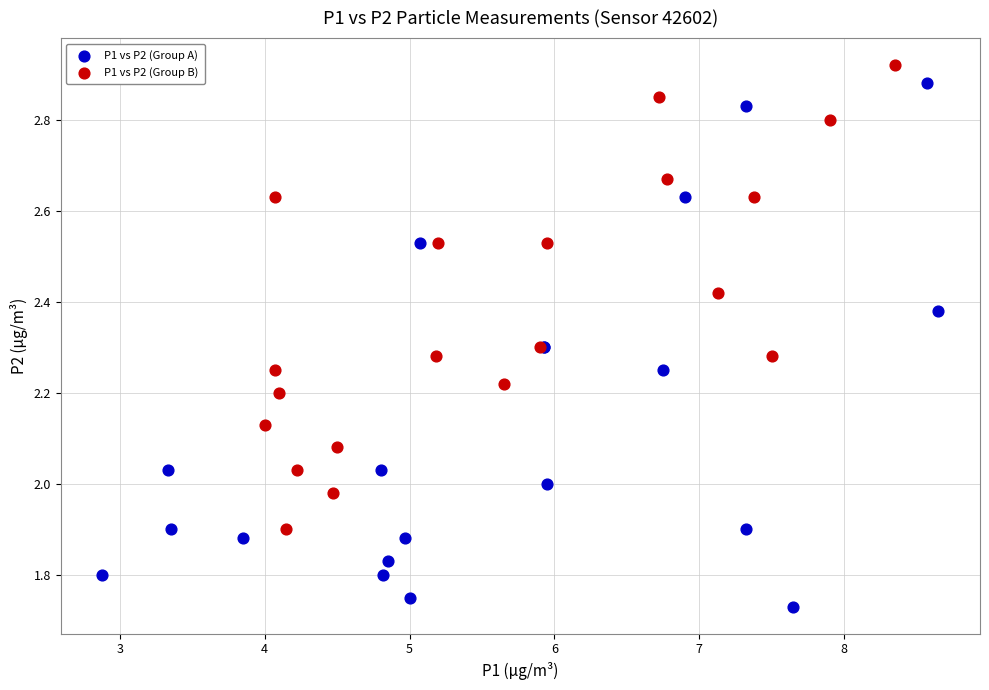

Which series has the largest Y range (max minus min)?

P1 vs P2 (Group A)